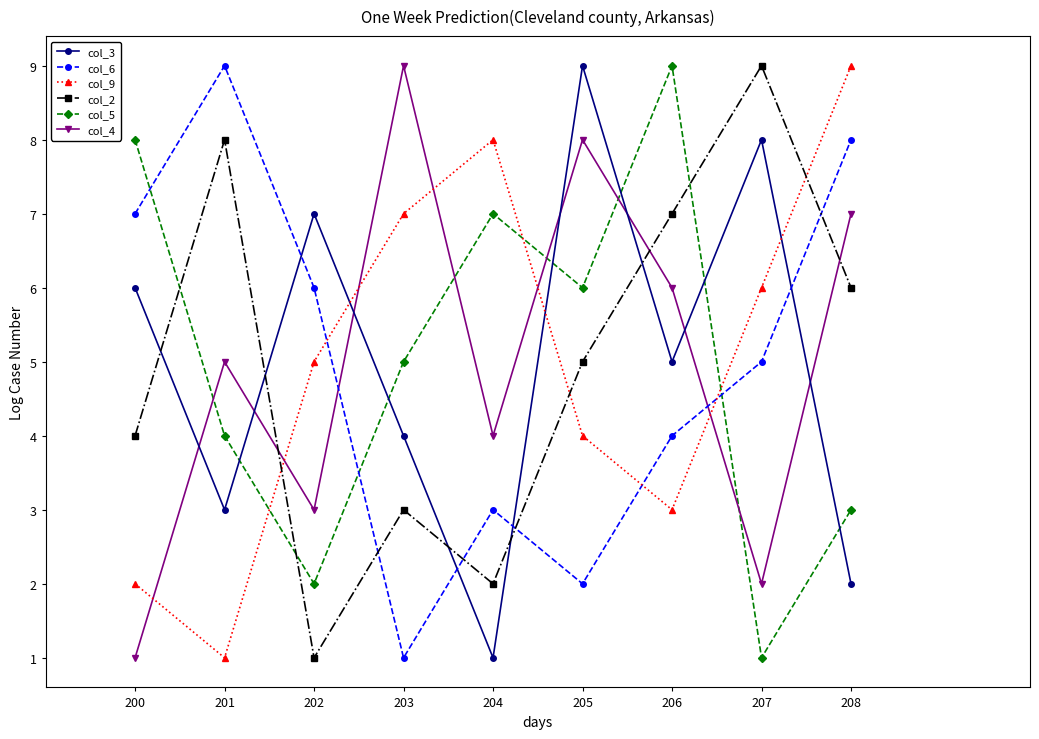

The col_3 series shows 8 at 207. True or false?

True